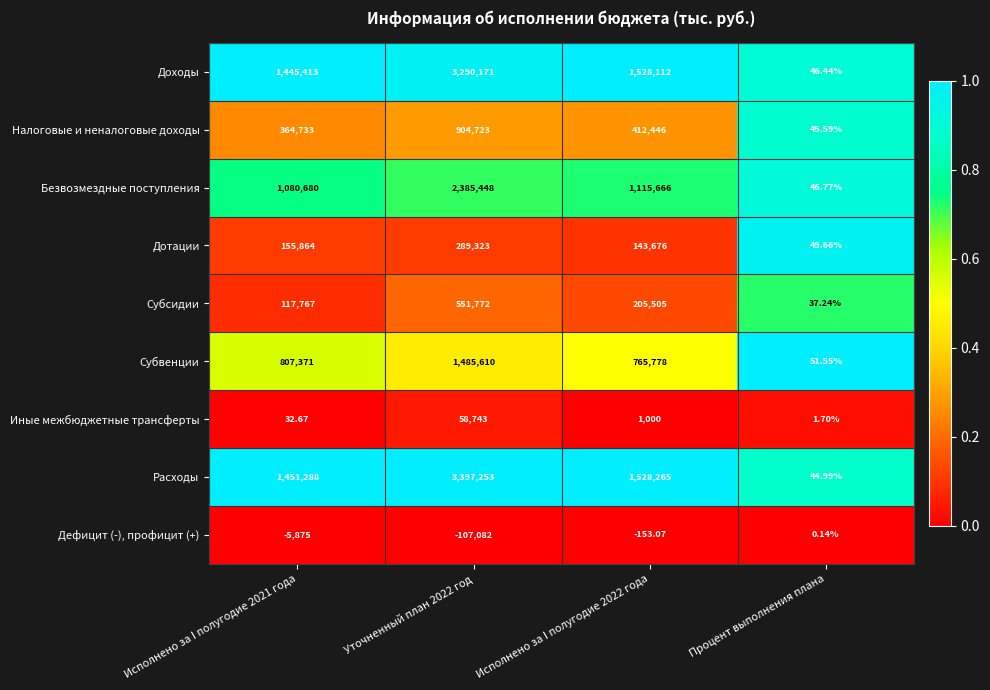

Between Уточненный план 2022 год and Процент выполнения плана, which series saw the biggest shift?

Расходы